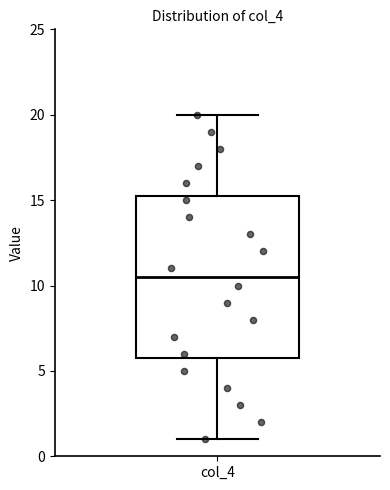

Where does the lower whisker of the box for col_4 end on the y-axis? The values are not printed on the chart, so give them approximately, as read against the axis.

1.0